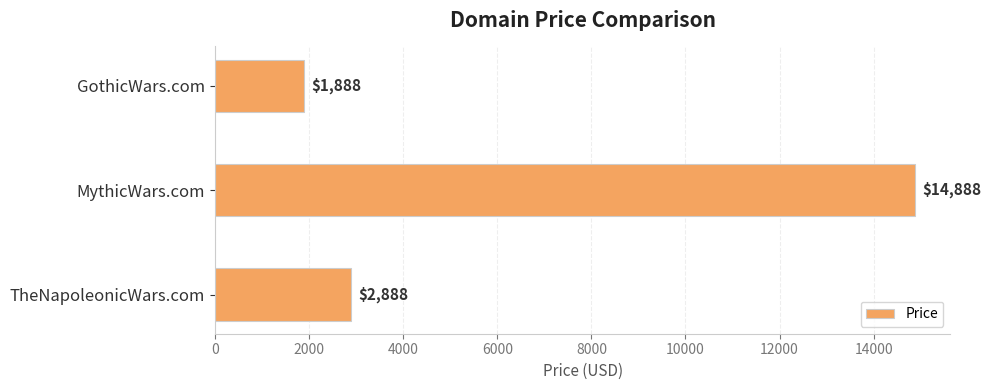

Reading bottom to top, what are all the values shown in this chart?

TheNapoleonicWars.com=2888	MythicWars.com=14888	GothicWars.com=1888